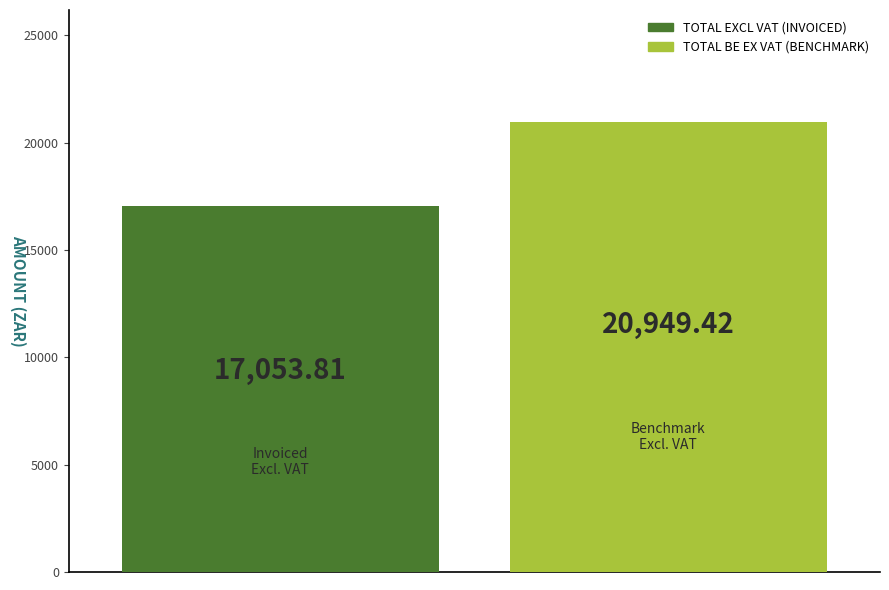

What is the maximum value shown in the chart?

20949.4